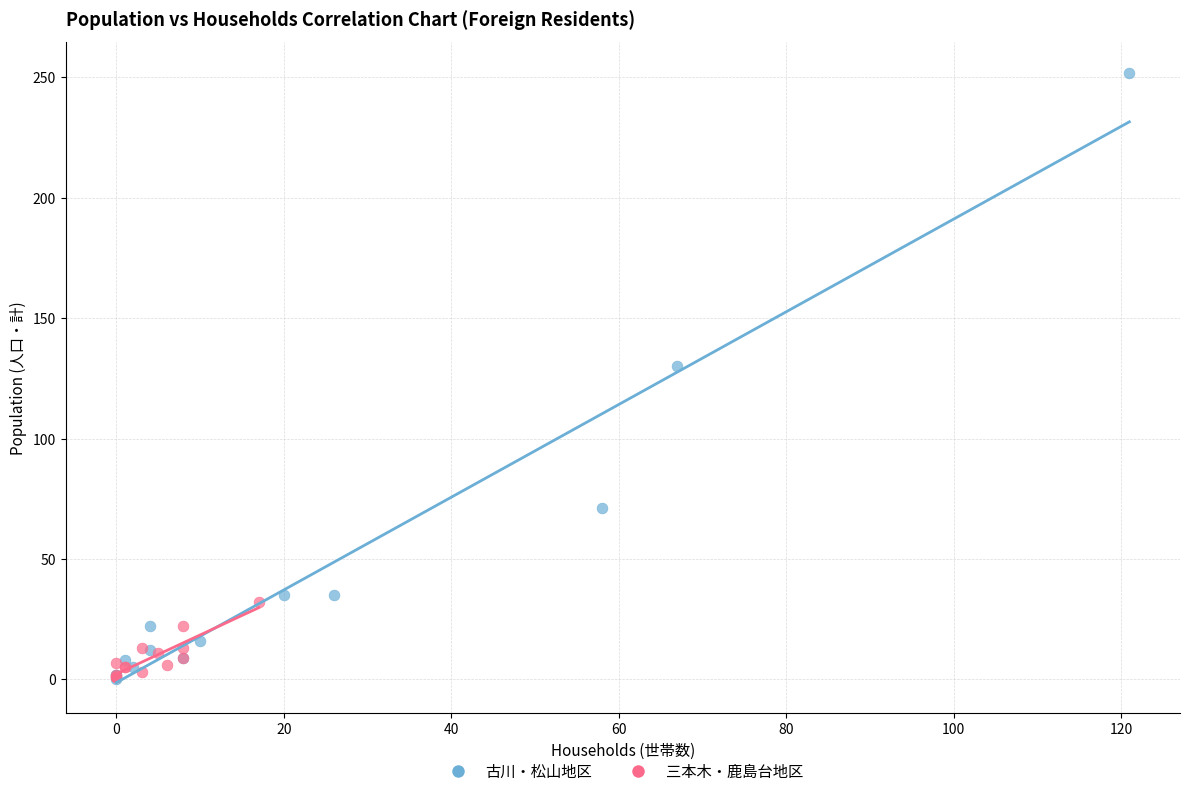

Which series has the widest spread of Y values?

古川・松山地区